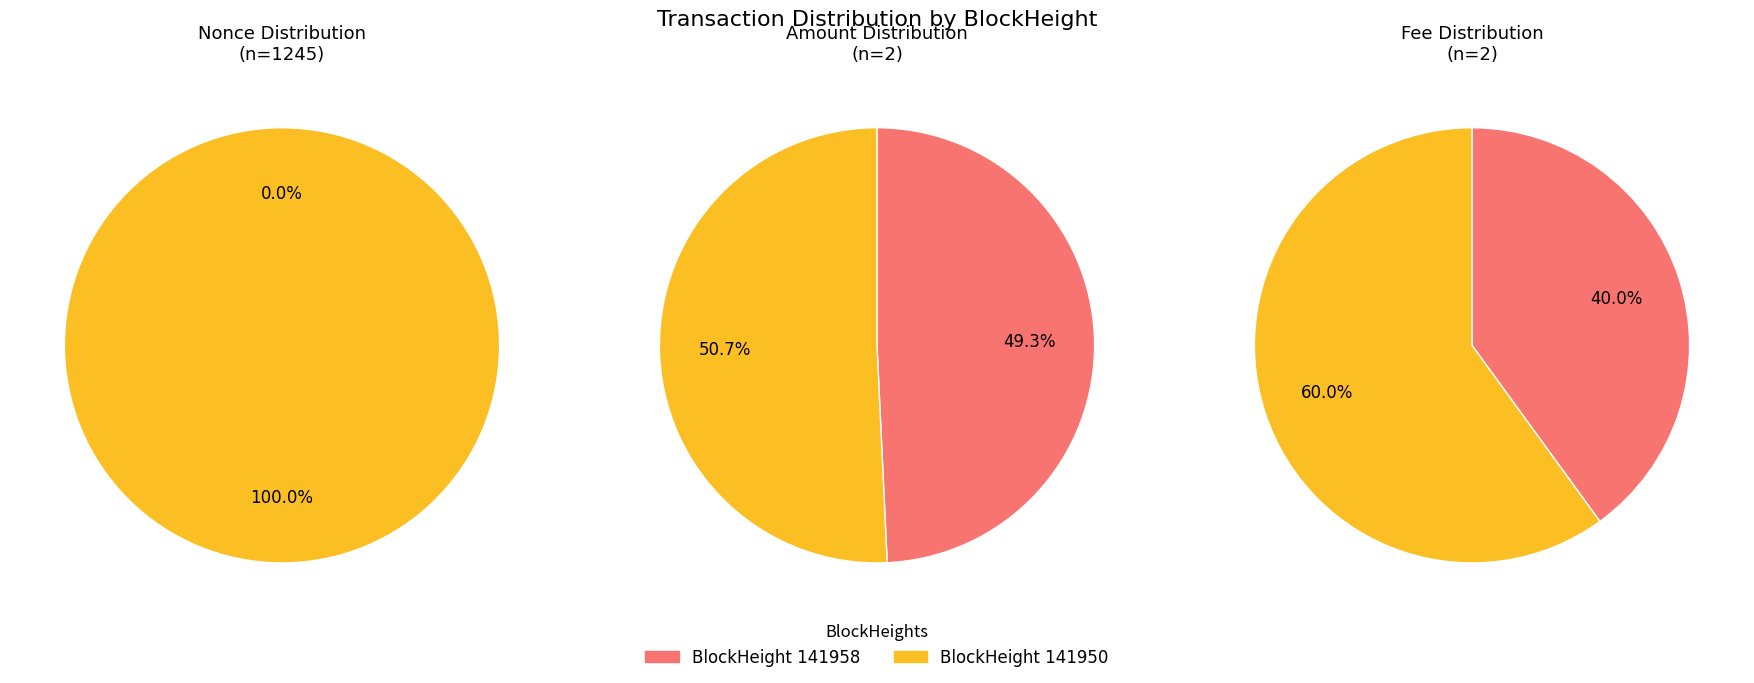

Which slice is the largest?

141950